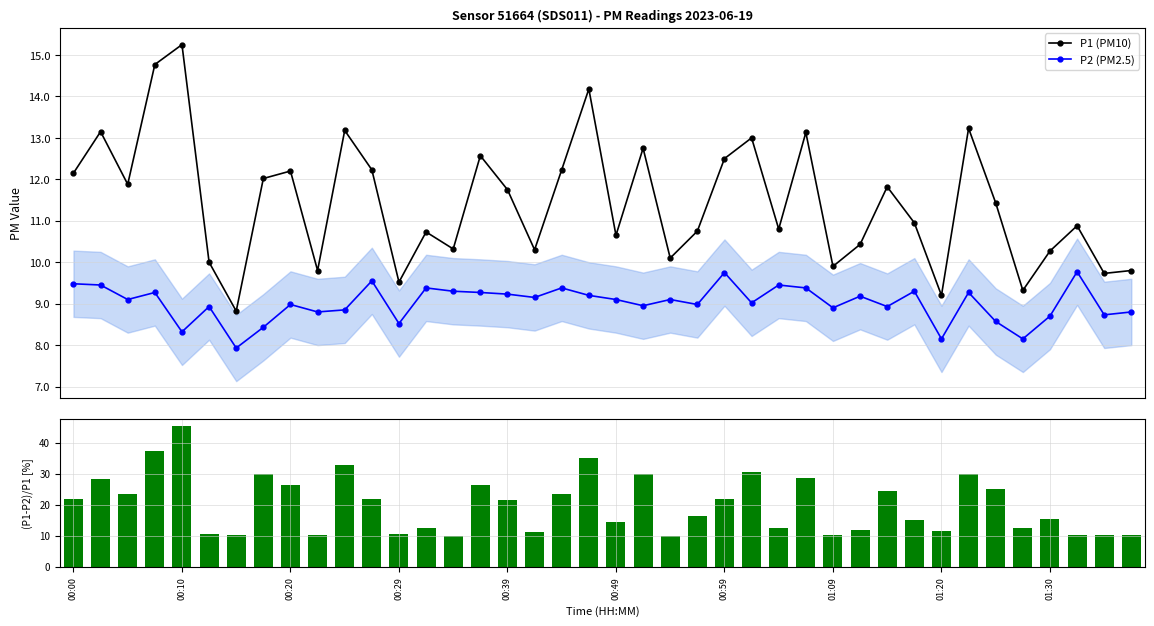

What is the minimum value for P1 (PM10)?

8.8